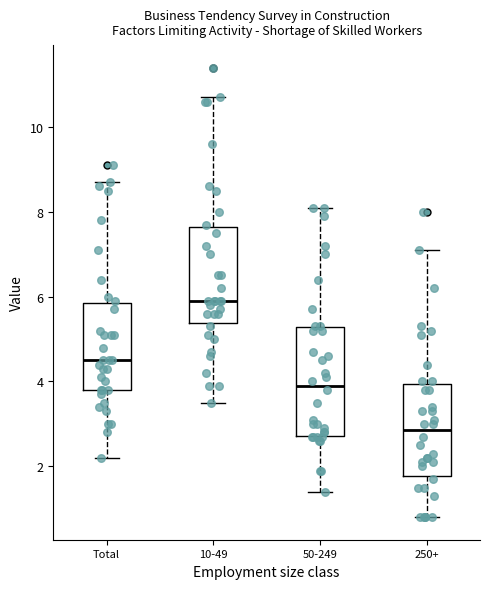

Comparing the boxes themselves (not the whiskers), which one is the tallest?

50-249